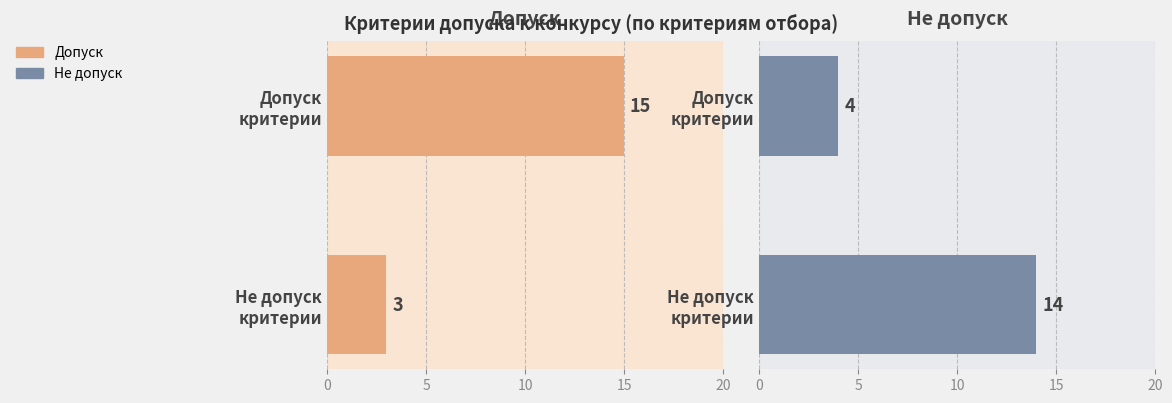

Reading right to left, what are all the values shown in this chart?

Допуск: 5=3	0=15
Не допуск: 5=14	0=4